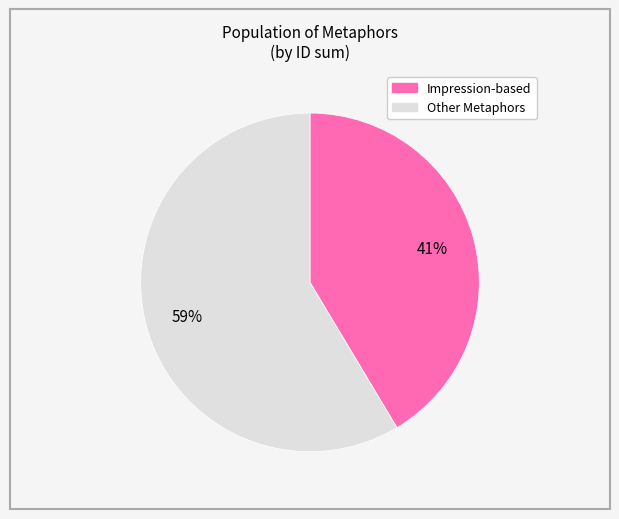

How many segments does this pie chart have?

2